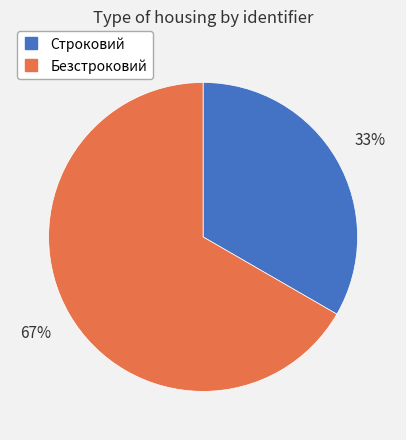

The Безстроковий slice represents 67% of the pie. True or false?

True